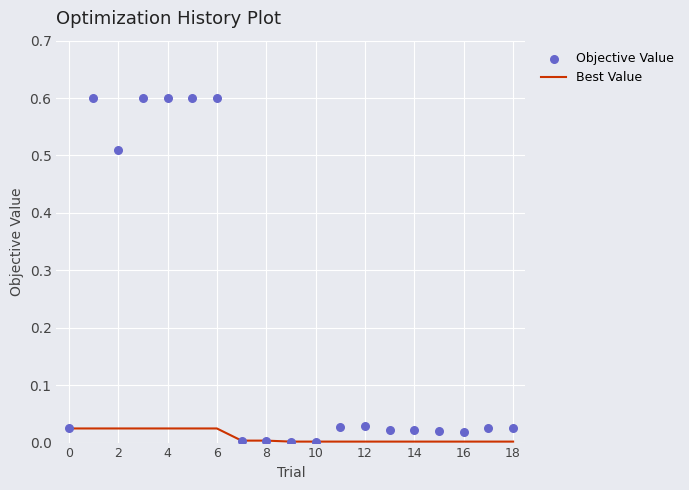

Which series contains the highest Y value?

Objective Value